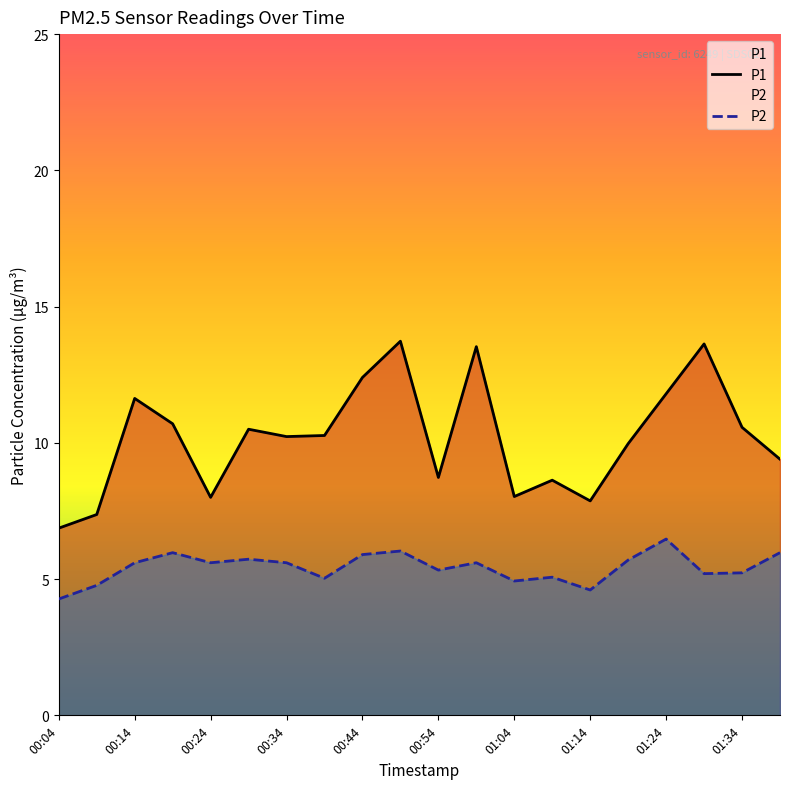

What is the sum of the P1 values at 00:44 and 01:34?

23.0